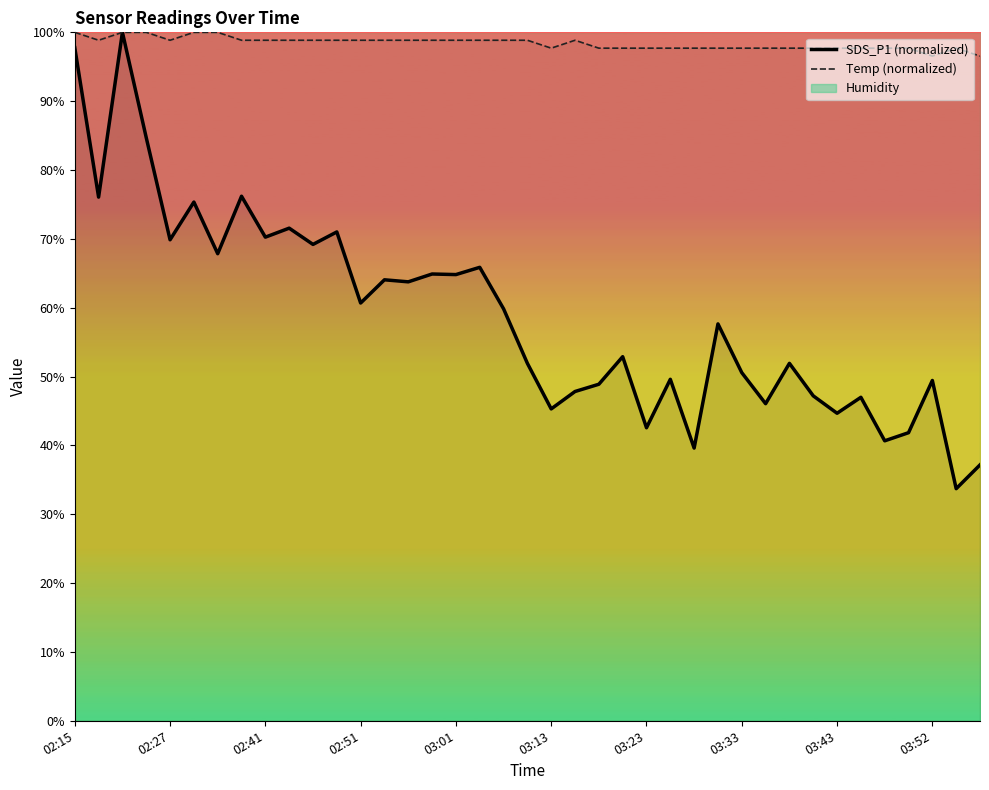

Where does the SDS_P1 series first go above 57?

02:15